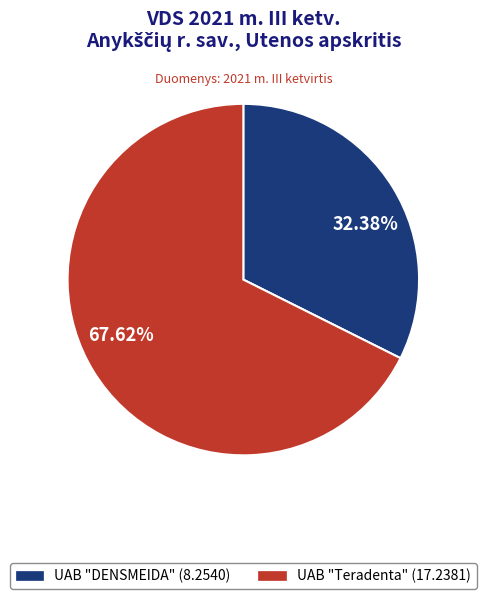

Does 32.38% represent more than half of the total?

No